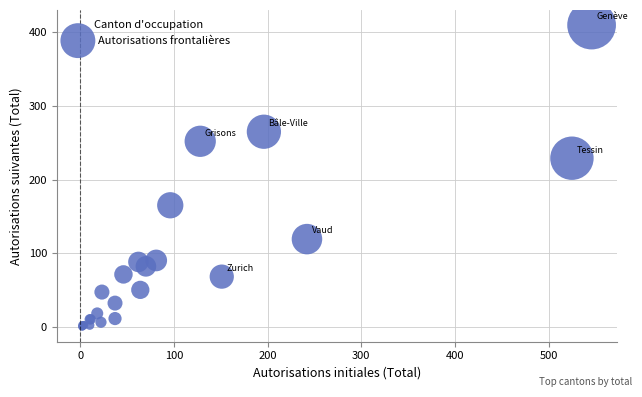

What Y value in the scatter plot is closest to 205?

229